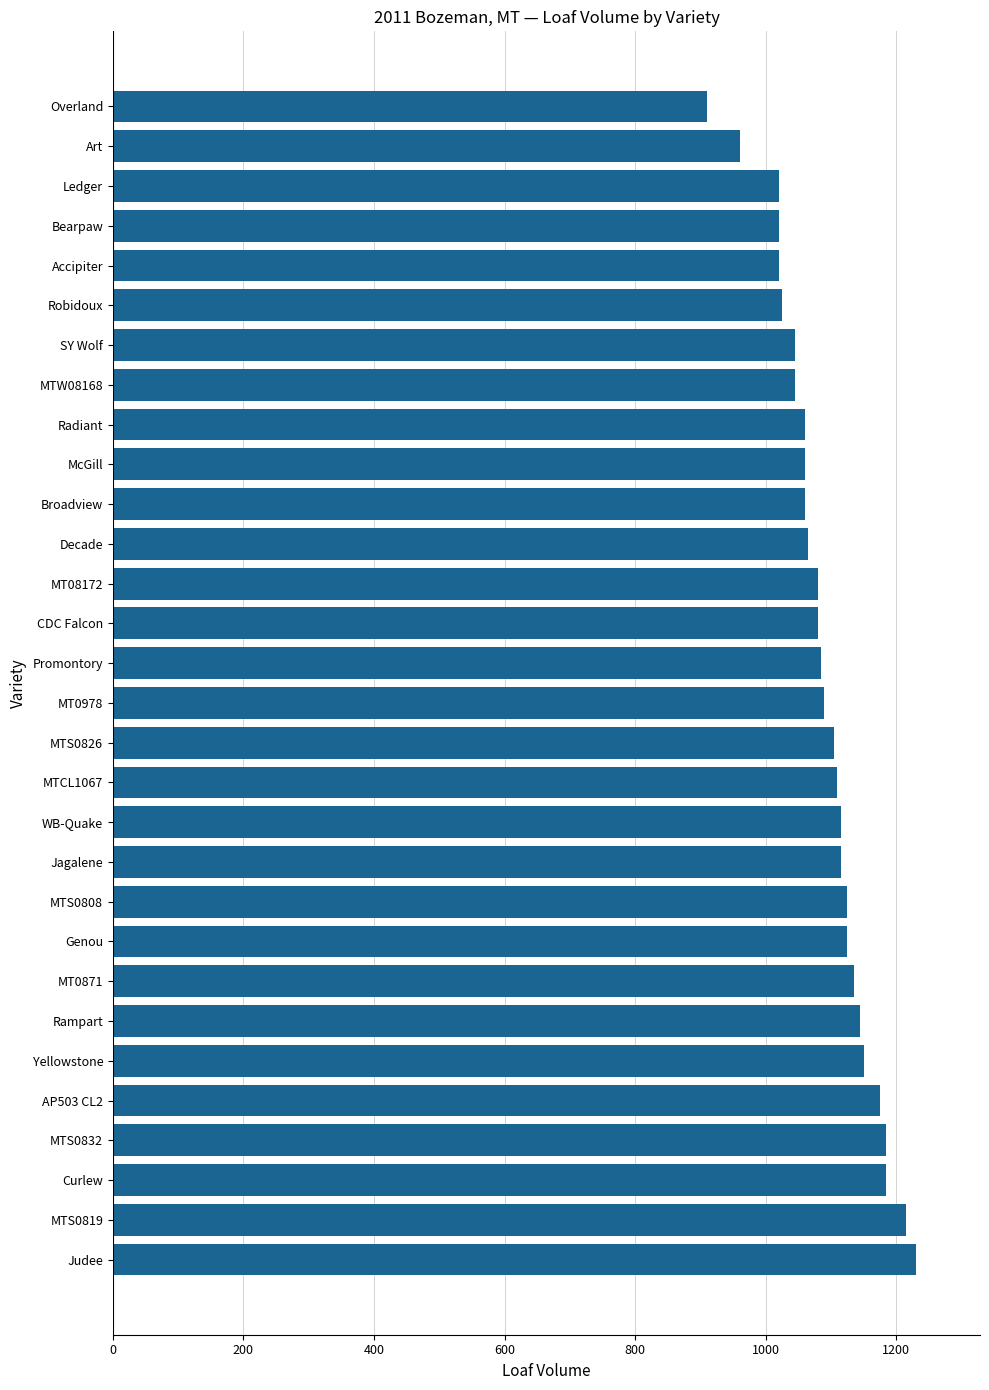

What is the approximate value at Rampart?

1145